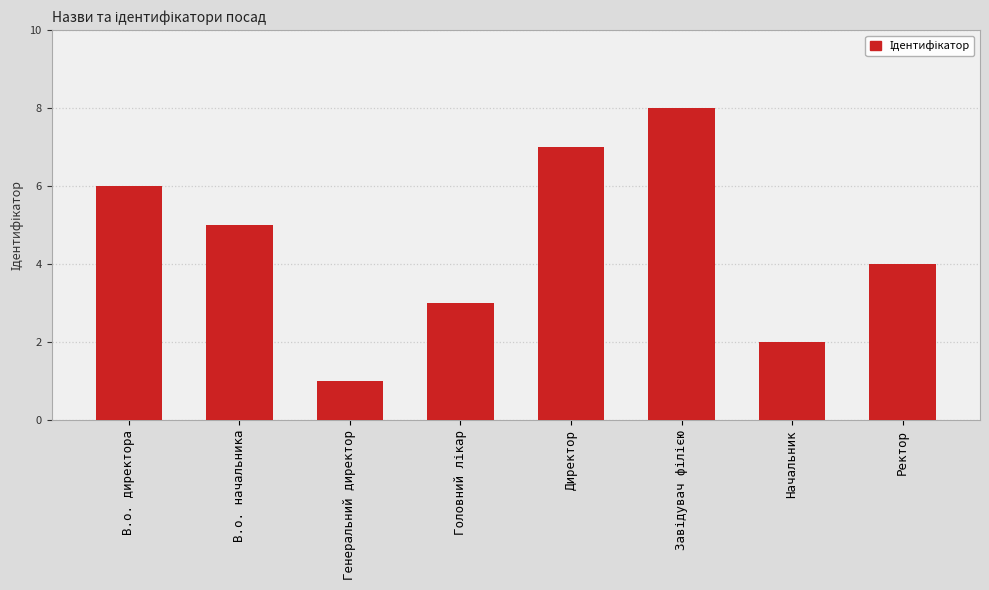

Reading right to left, transcribe all the data shown in this chart.

4	2	8	7	3	1	5	6